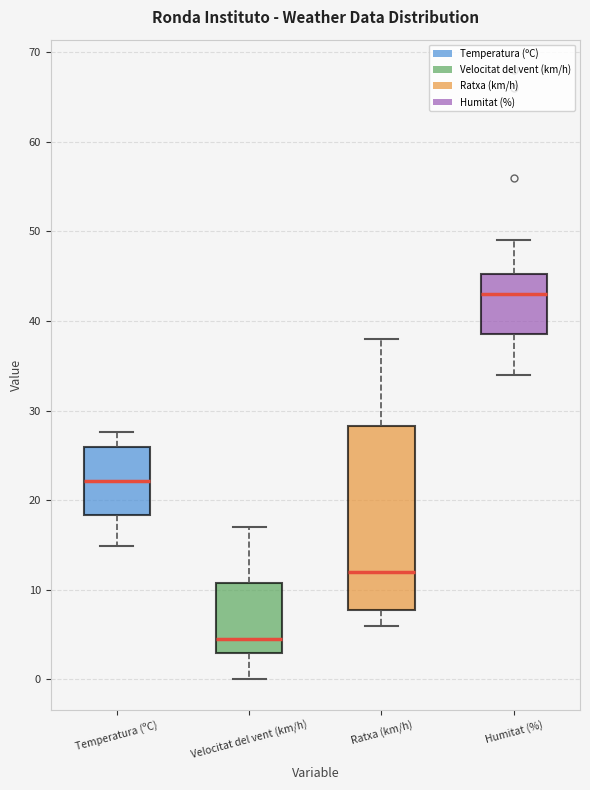

Where is the lower edge of the box for Ratxa (km/h) on the y-axis? The values are not printed on the chart, so give them approximately, as read against the axis.

8